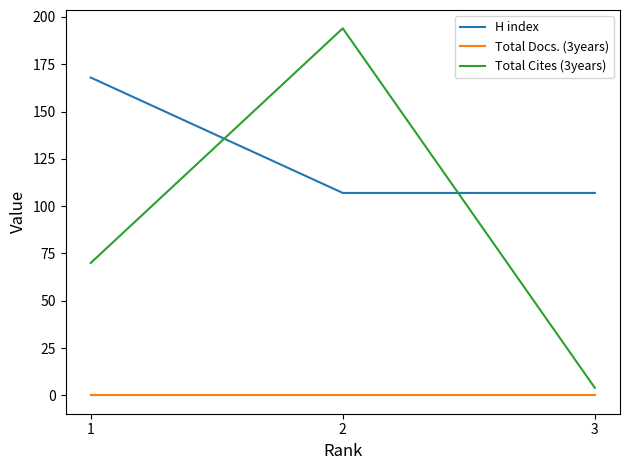

Between 1 and 2, which series saw the biggest shift?

Total Cites (3years)